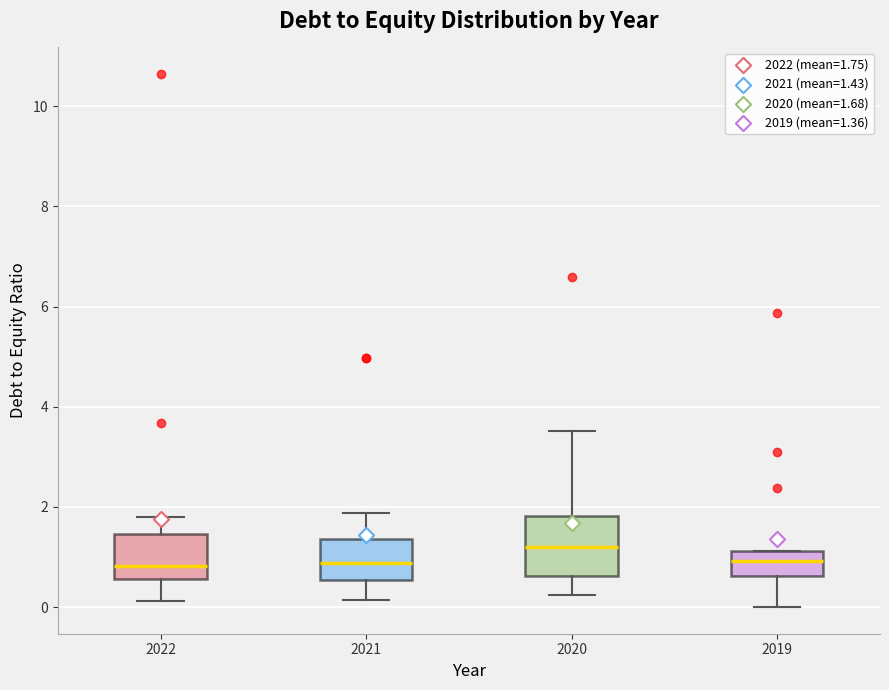

Where does the upper whisker of the box at x = 2022 end on the y-axis? The values are not printed on the chart, so give them approximately, as read against the axis.

1.8